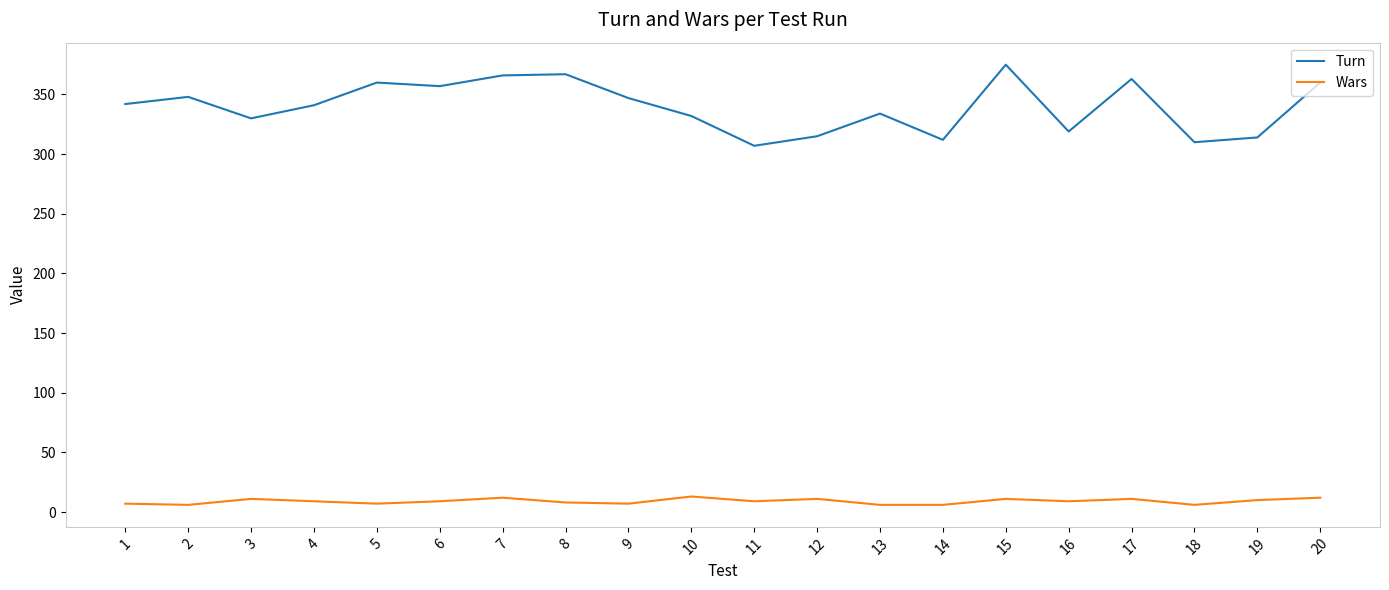

Which series has the largest total across all categories?

Turn